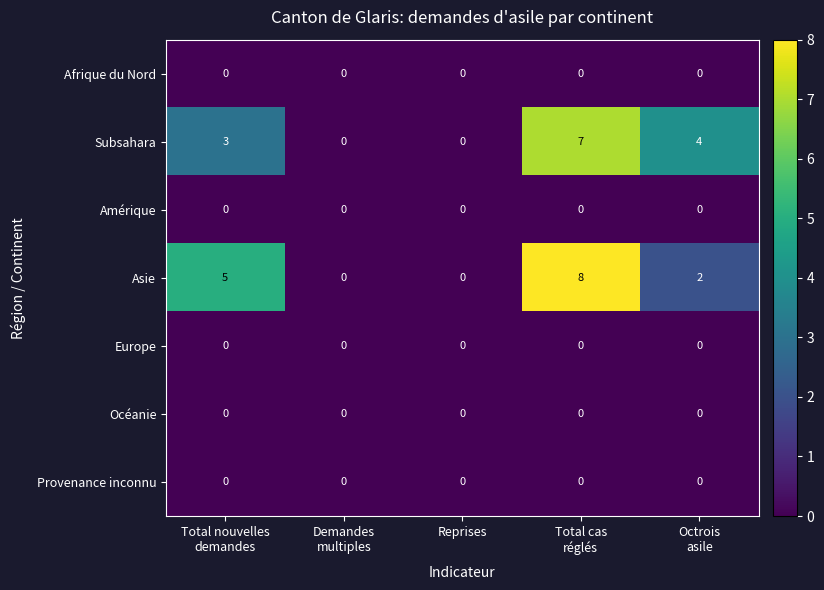

Which series has the largest total across all categories?

Asie